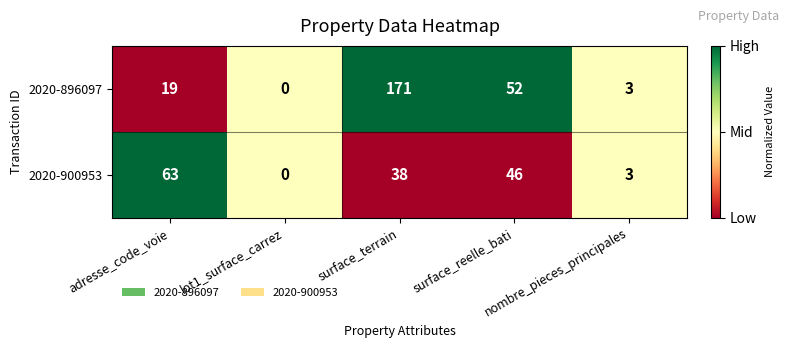

What is the average value of the 2020-896097 series?

49